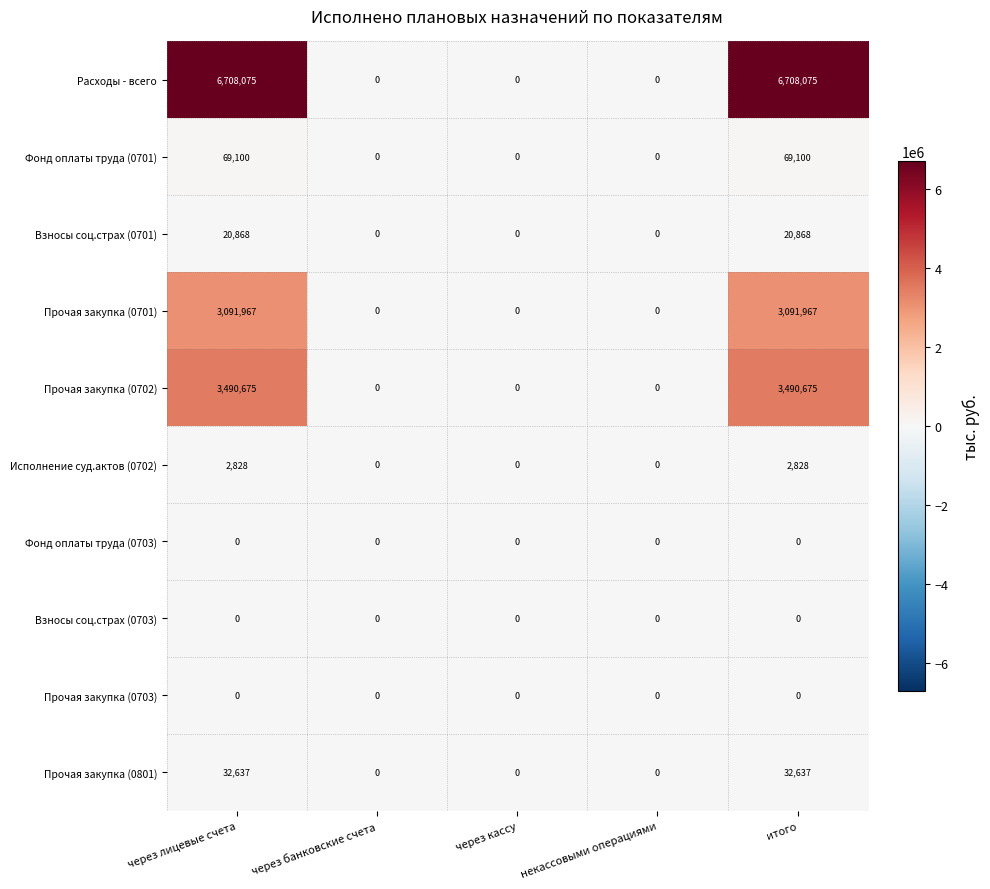

Count the Взносы соц.страх (0701) values in the range 0 to 20868.

5